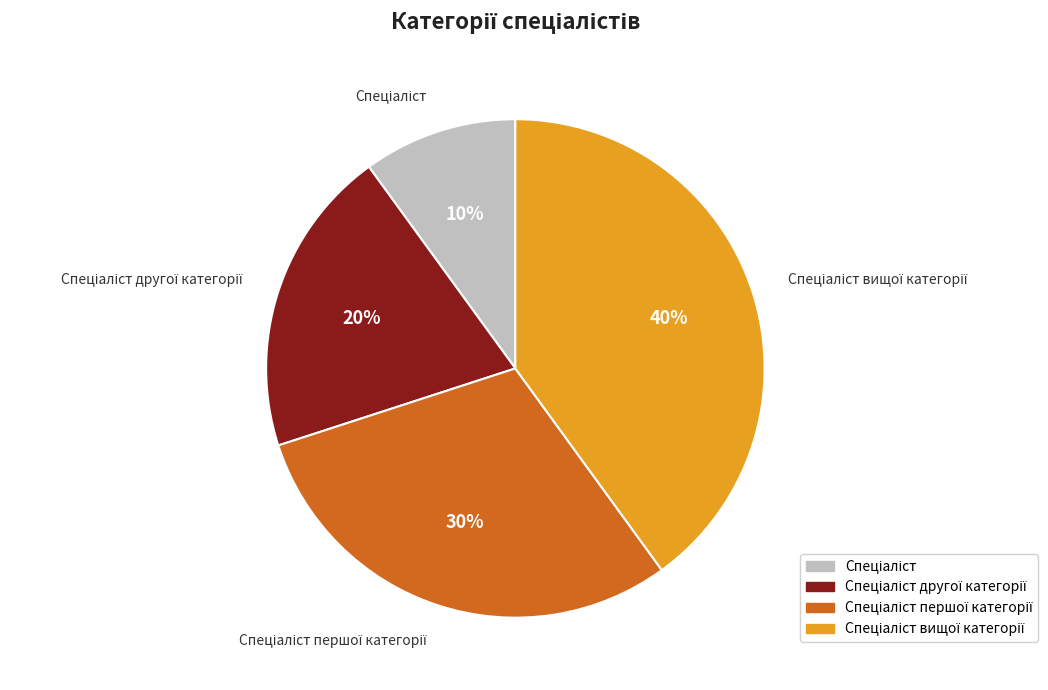

To the nearest percent, what is the average slice percentage?

25%